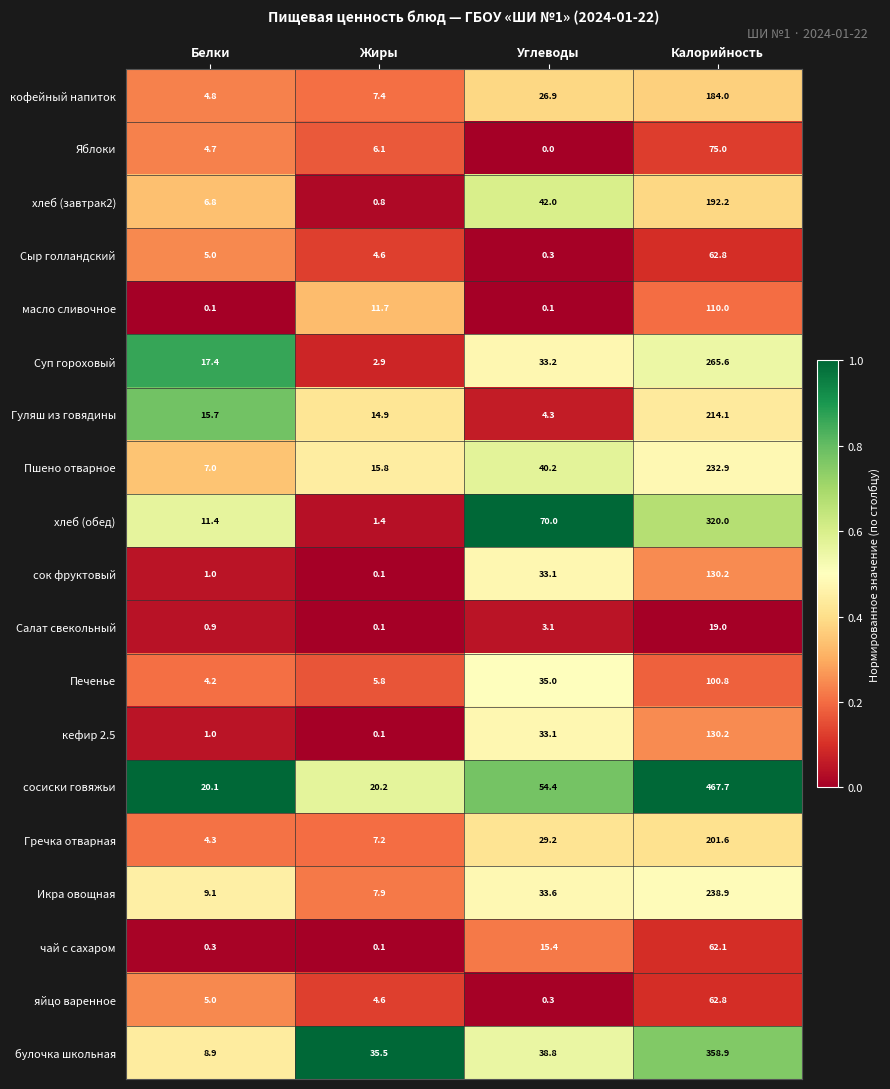

What is the sum of the хлеб (обед) values at Жиры and Углеводы?

71.4